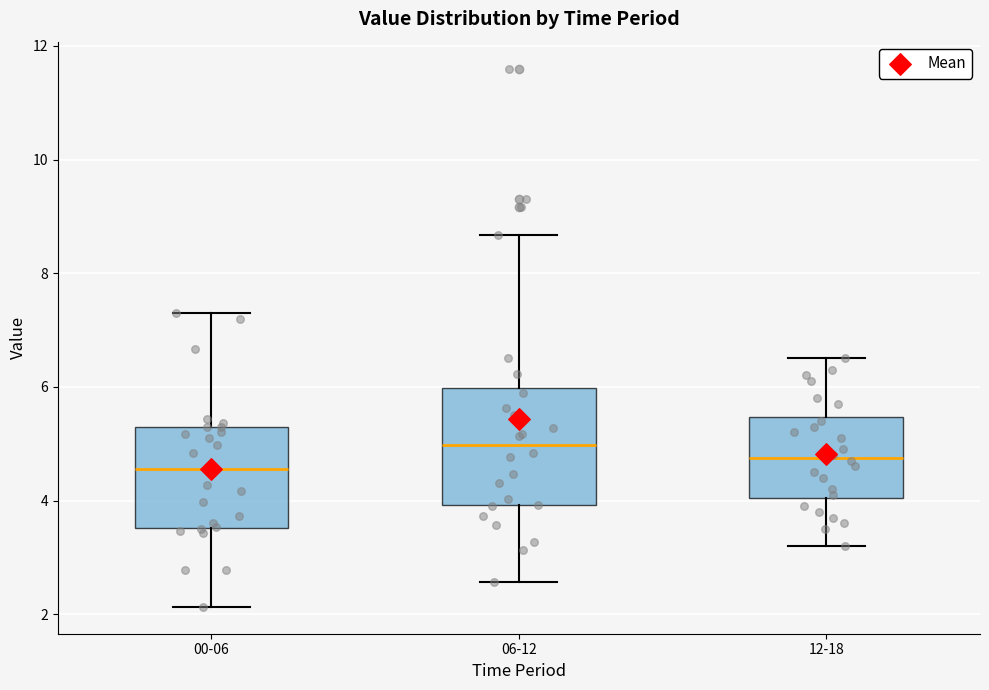

Where is the upper edge of the box for 00-06 on the y-axis? The values are not printed on the chart, so give them approximately, as read against the axis.

5.4